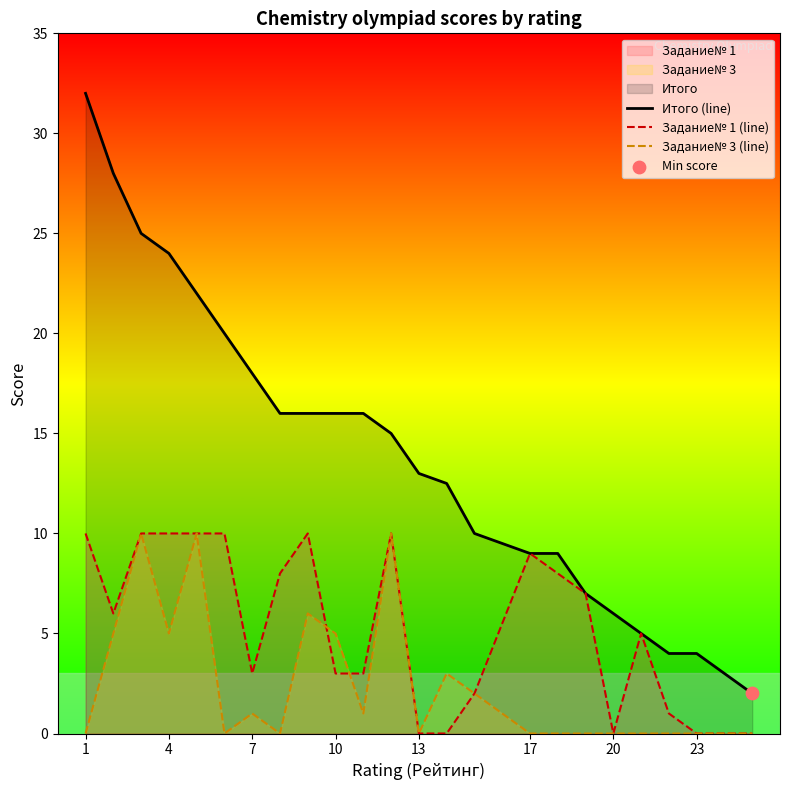

Which series has the largest total across all categories?

Итого (line)